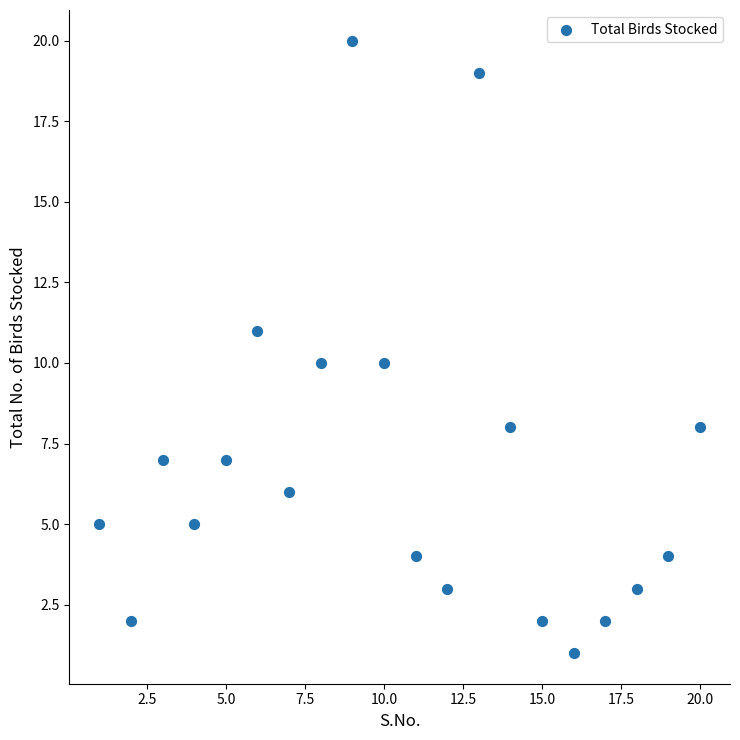

What is the range of X values (max minus min)?

19